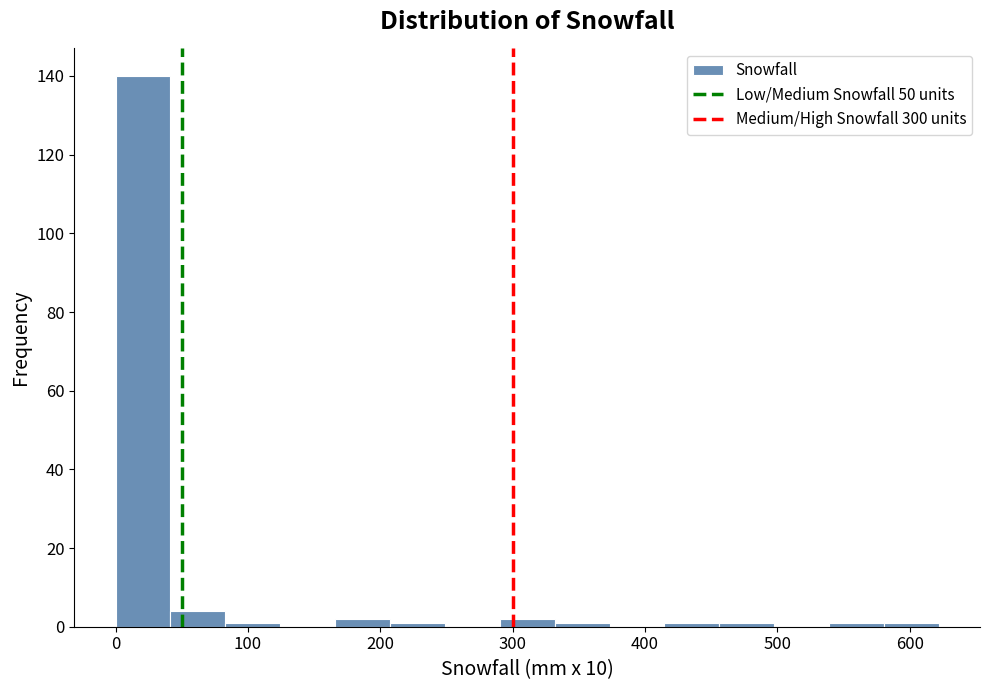

Over which range of the x-axis is the bar tallest?

0 to 40